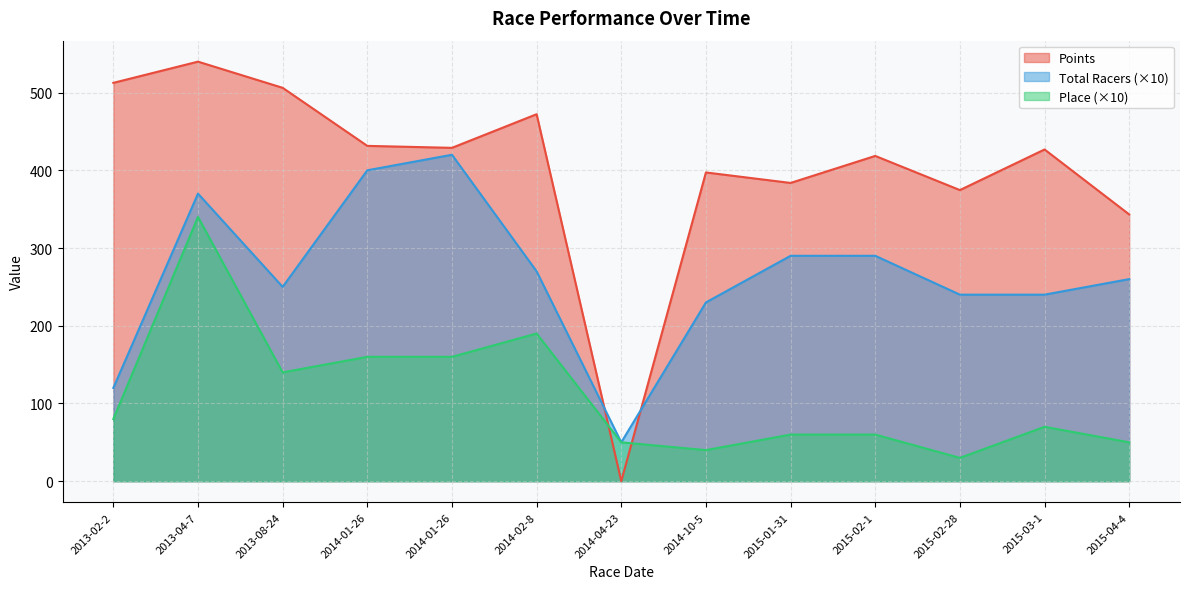

What is the sum of the Place values at 2014-01-26 and 2014-02-8?

350.0